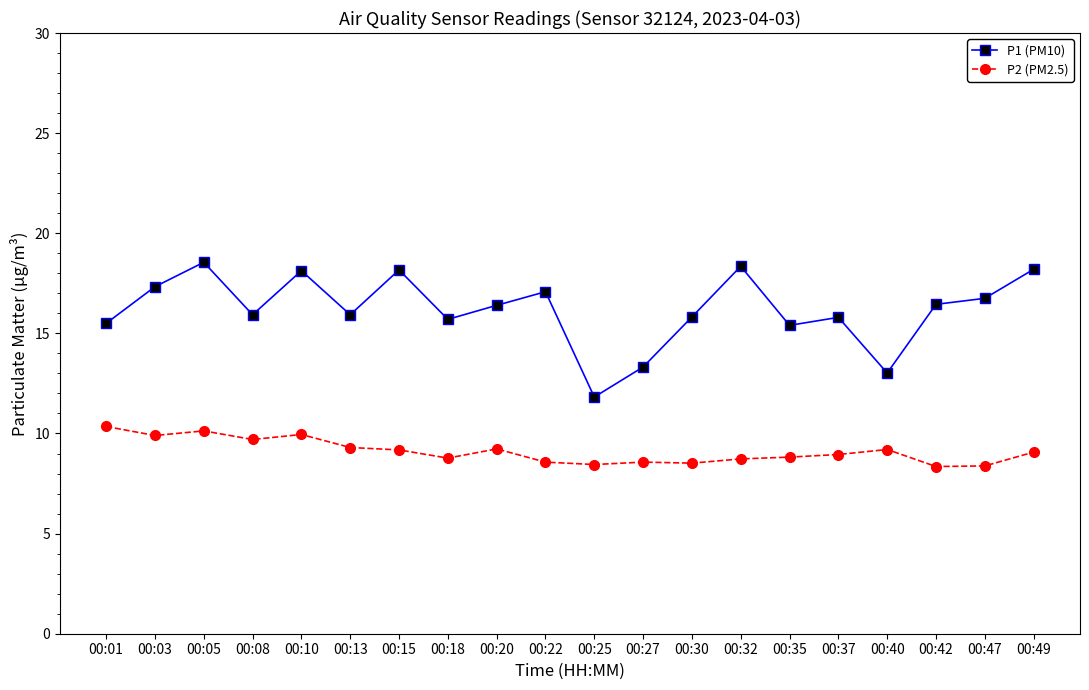

What is the lowest value of the P1 (PM10) series?

11.8